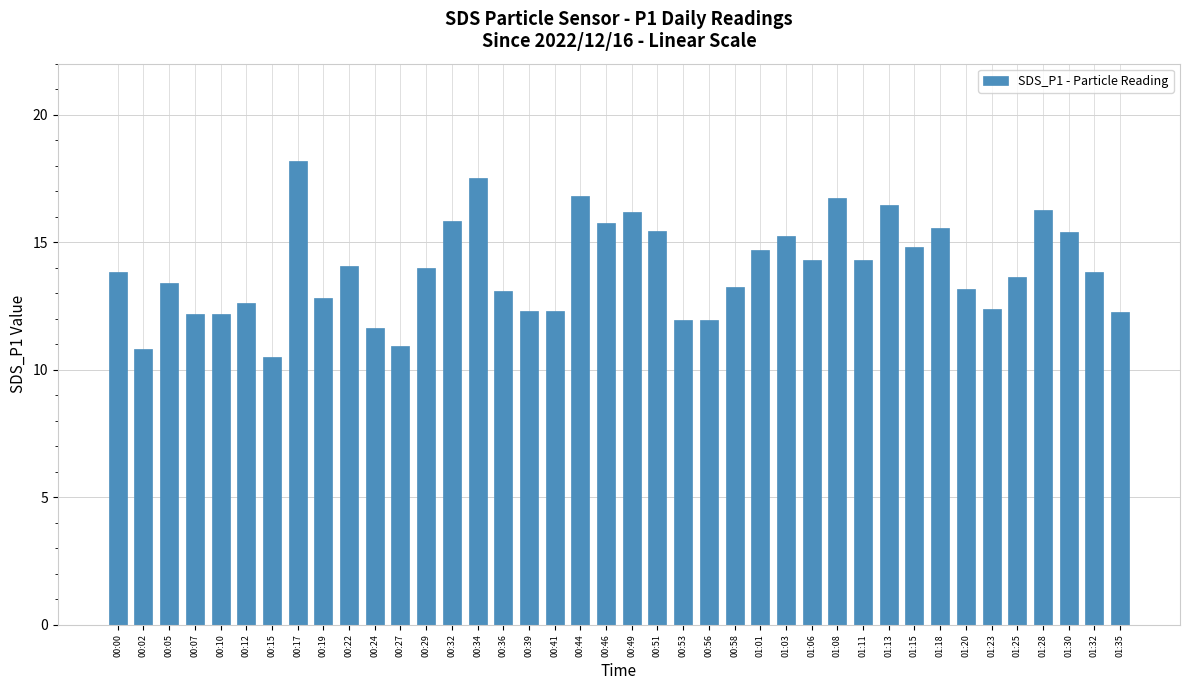

What is the smallest value displayed?

10.5